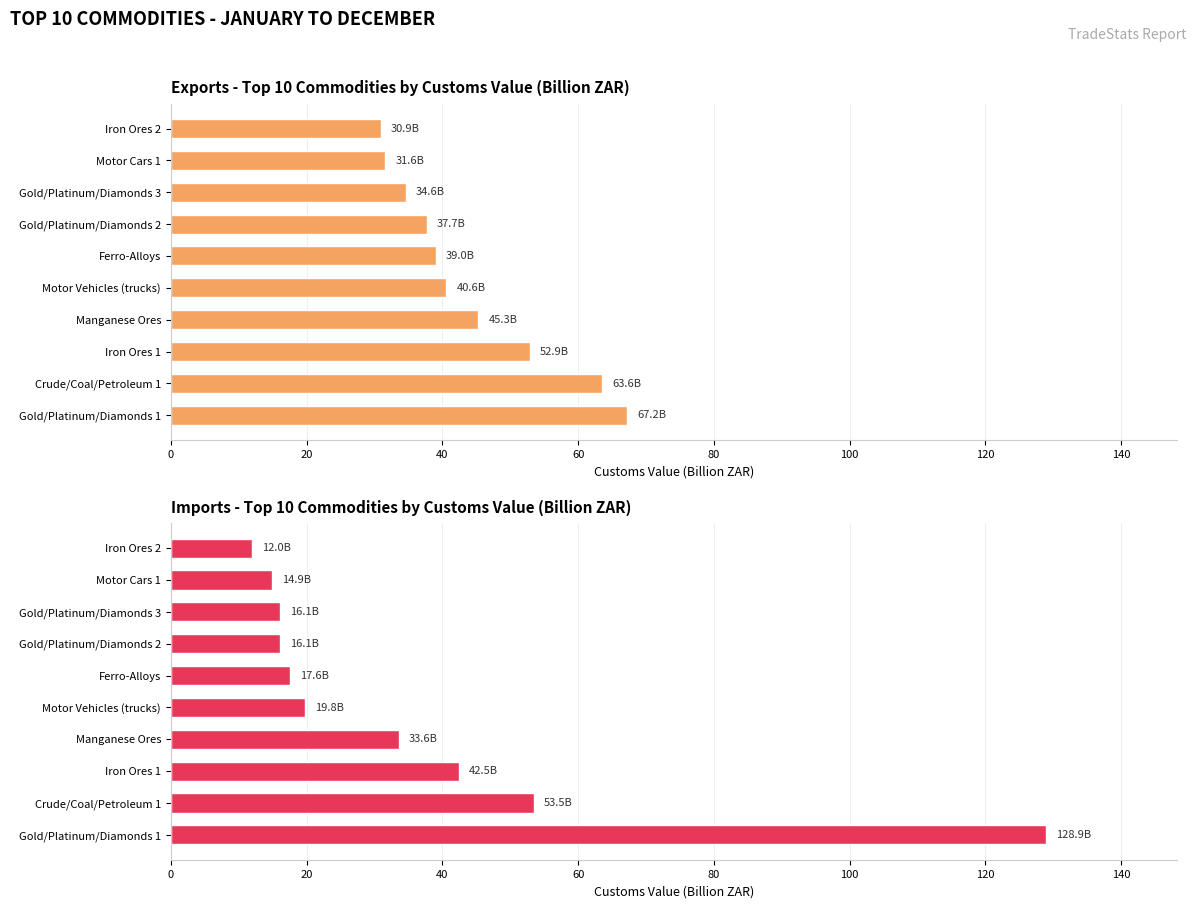

Reading right to left, transcribe all the data shown in this chart.

Exports: 30.9	31.6	34.6	37.7	39.0	40.6	45.3	52.9	63.6	67.2
Imports: 12.0	14.9	16.1	16.1	17.6	19.8	33.6	42.5	53.5	128.9